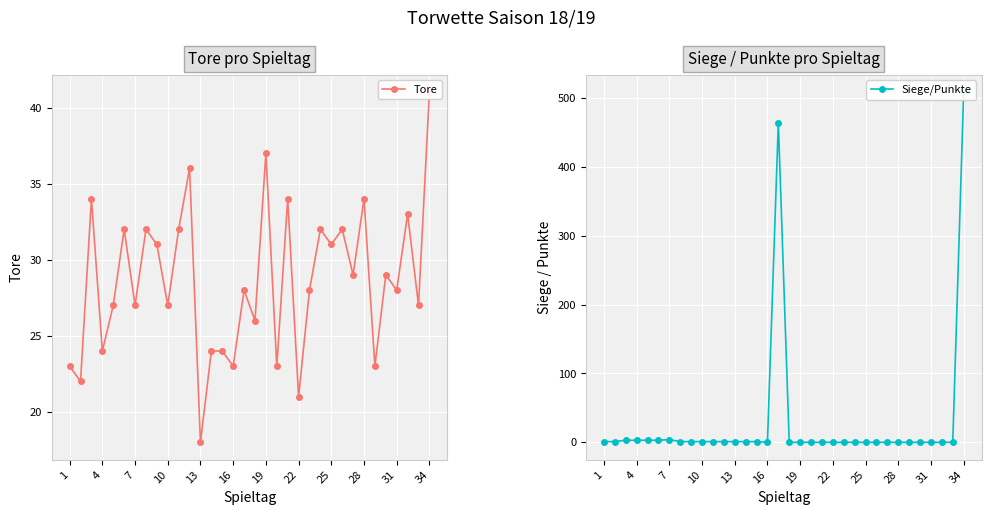

What are all the series names shown in the legend?

Tore, Siege/Punkte